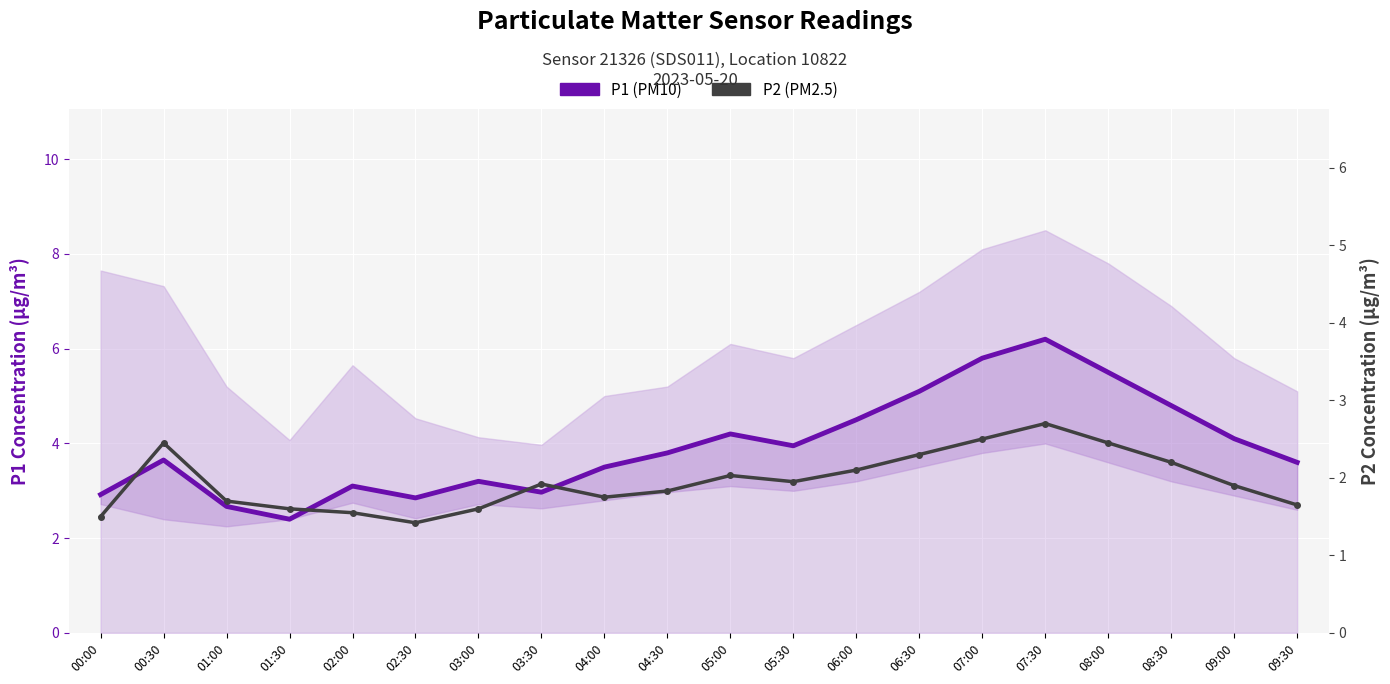

Between 01:00 and 08:00, which series saw the biggest shift?

P1 (PM10)